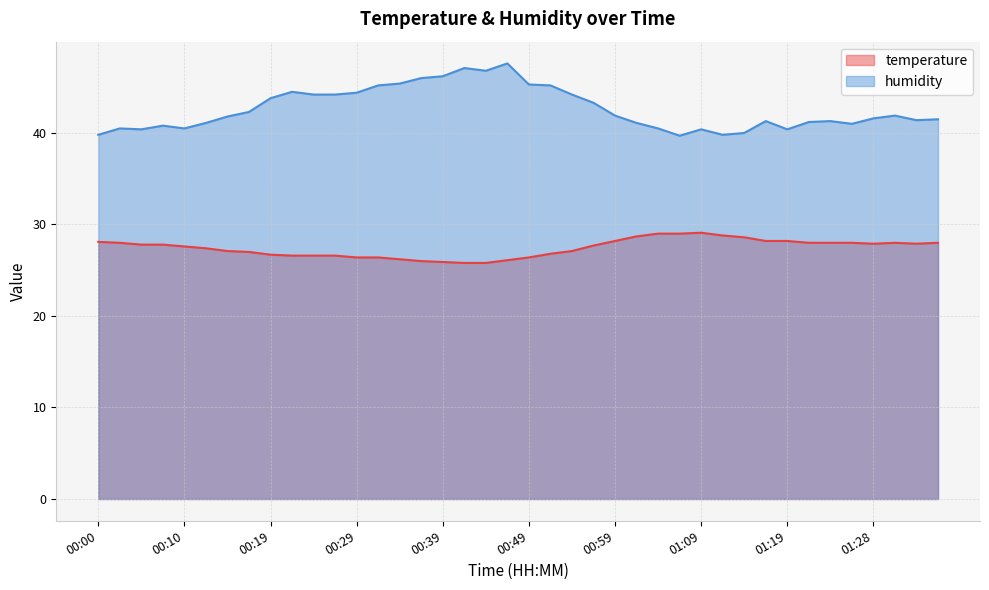

What is the lowest value of the temperature series?

25.8